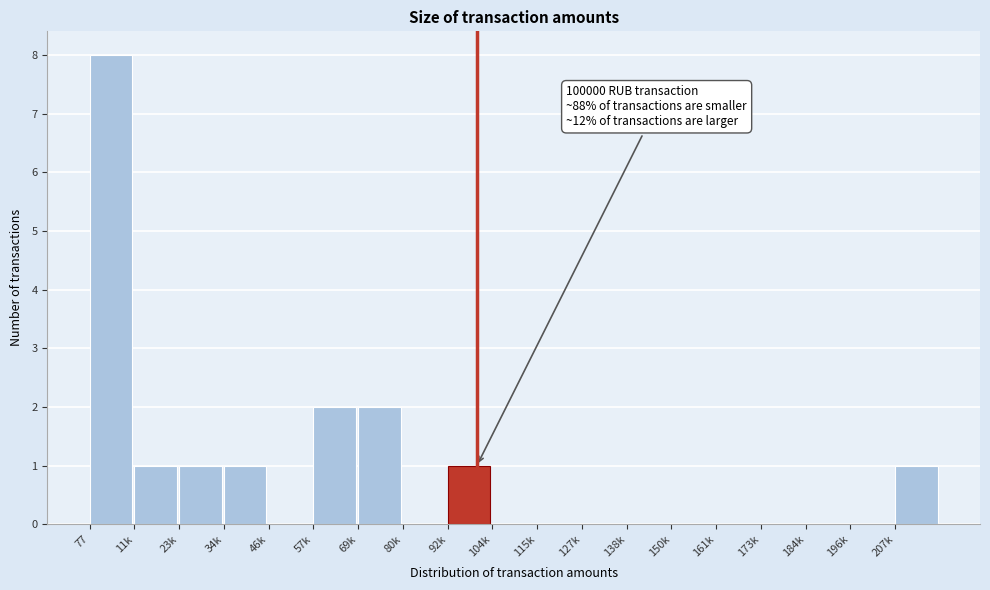

Reading left to right, list all the values displayed in this chart.

77=8	11k=1	23k=1	34k=1	46k=0	57k=2	69k=2	80k=0	92k=1	104k=0	115k=0	127k=0	138k=0	150k=0	161k=0	173k=0	184k=0	196k=0	207k=1